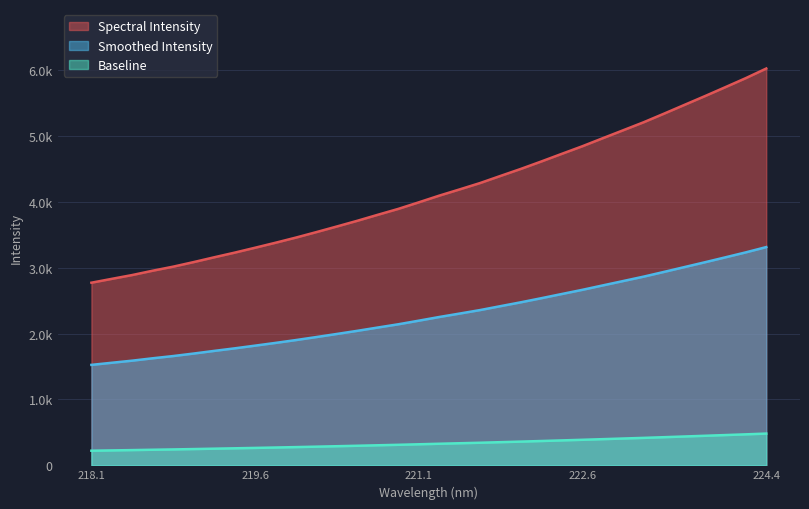

Reading left to right, what are all the values shown in this chart?

1526.0	1558.3	1590.3	1626.5	1660.3	1698.4	1738.4	1777.3	1818.4	1860.1	1903.4	1949.2	1996.1	2043.8	2093.8	2143.0	2197.8	2253.6	2305.8	2359.0	2418.6	2477.6	2539.6	2603.3	2666.4	2733.5	2800.1	2866.9	2939.0	3012.2	3085.4	3160.1	3235.5	3315.6